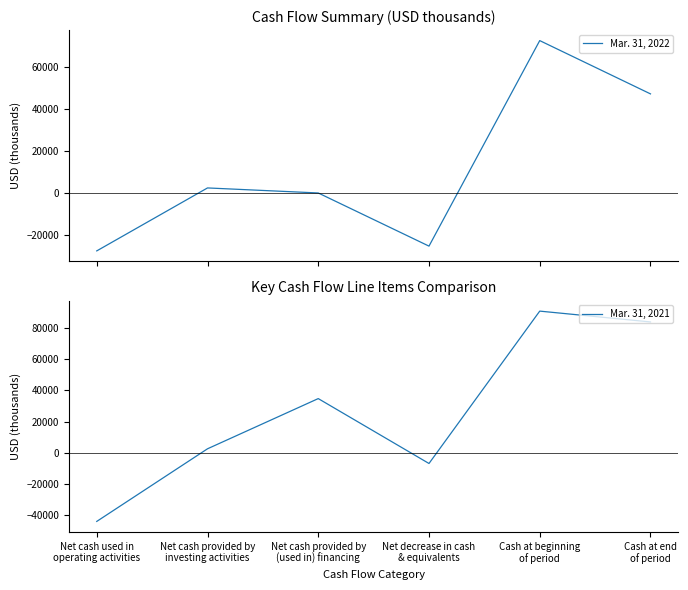

Reading left to right, transcribe all the data shown in this chart.

Mar. 31, 2022: -27620	2332	-63	-25351	72428	47077
Mar. 31, 2021: -44217	2485	34770	-6962	91032	84070